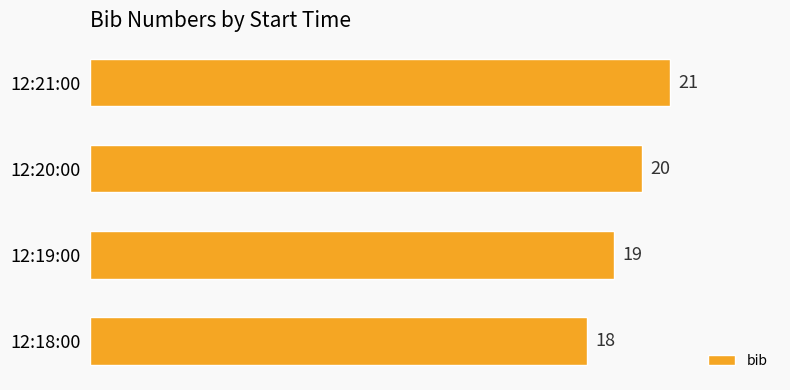

How many data points does each series have?

4